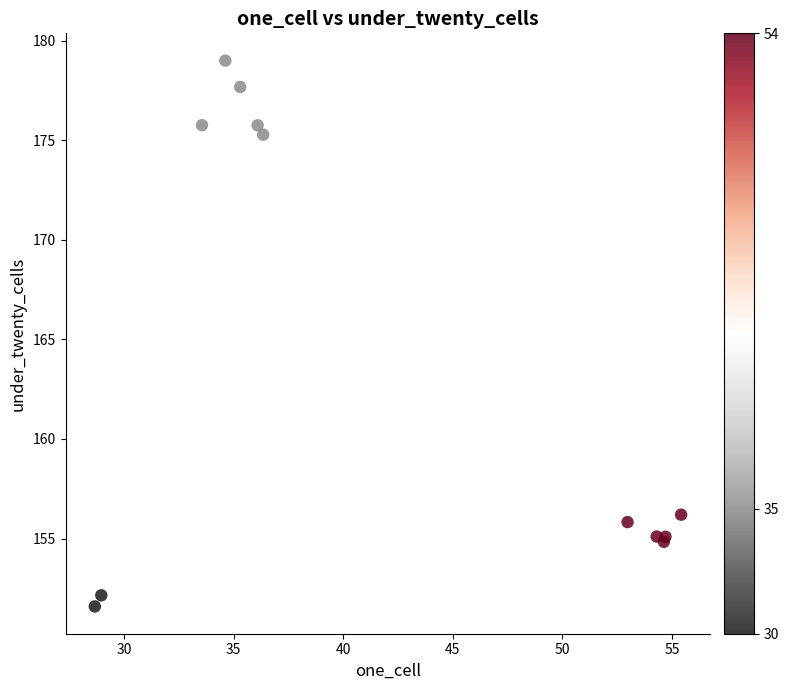

What Y value in the scatter plot is closest to 165?

156.2